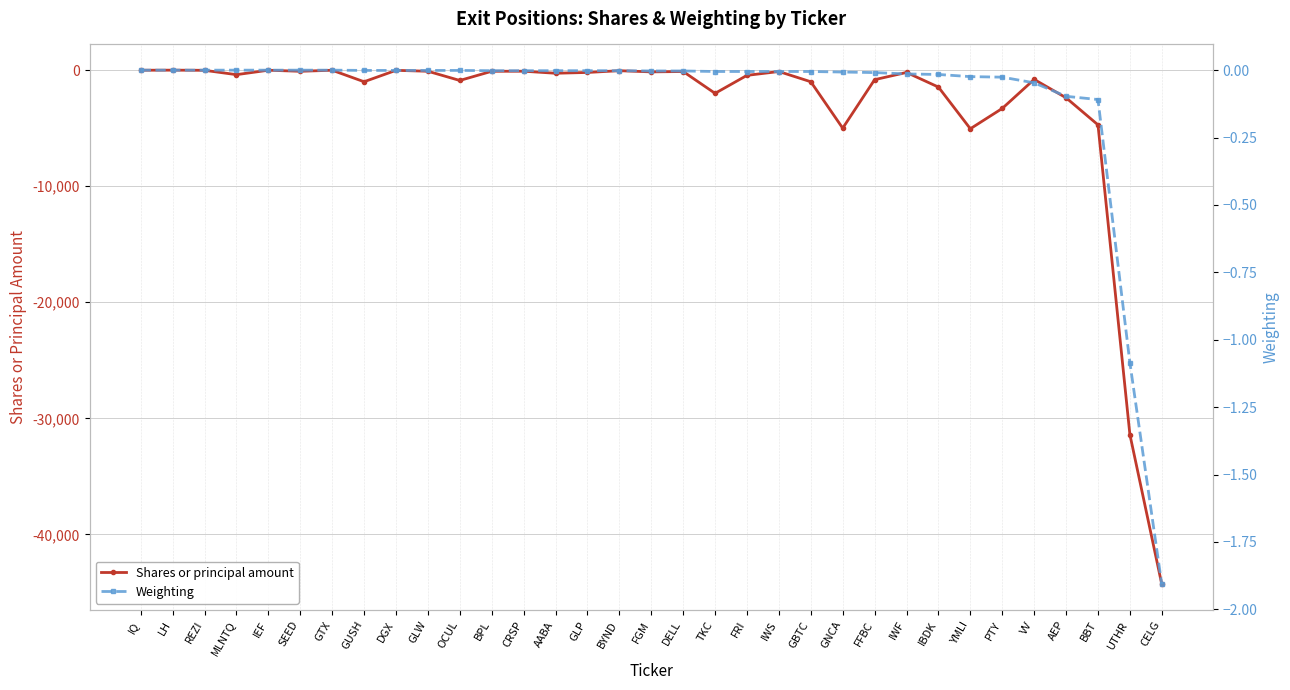

Does the chart display data point markers on the line(s)?

Yes